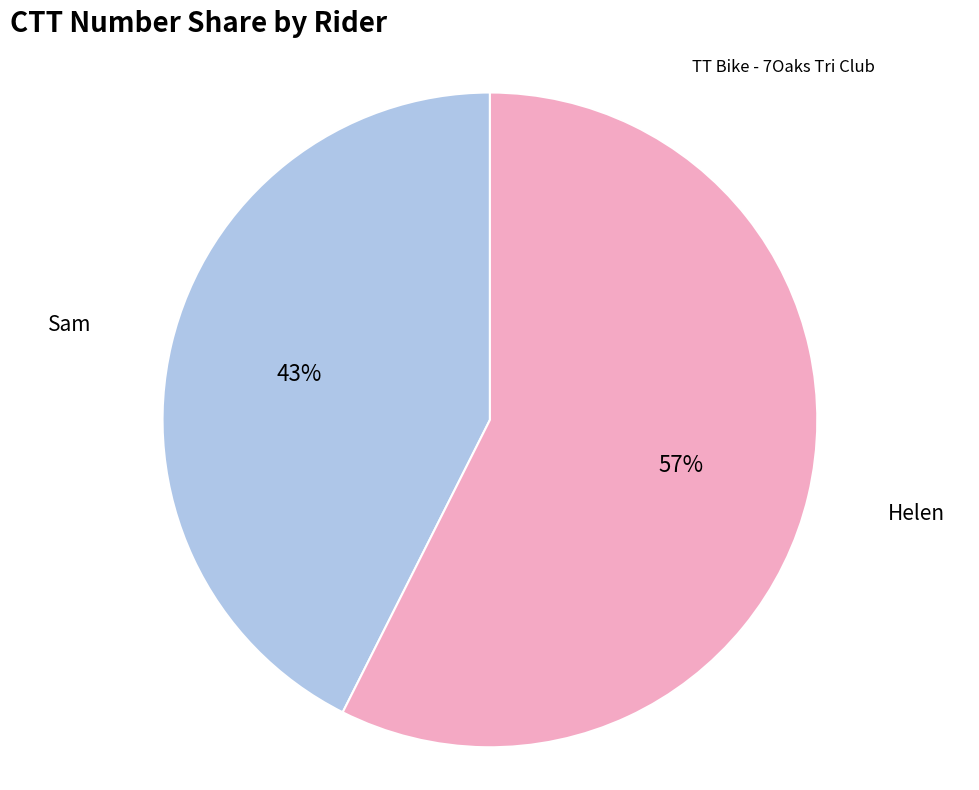

Which category has the biggest portion of the pie?

Helen